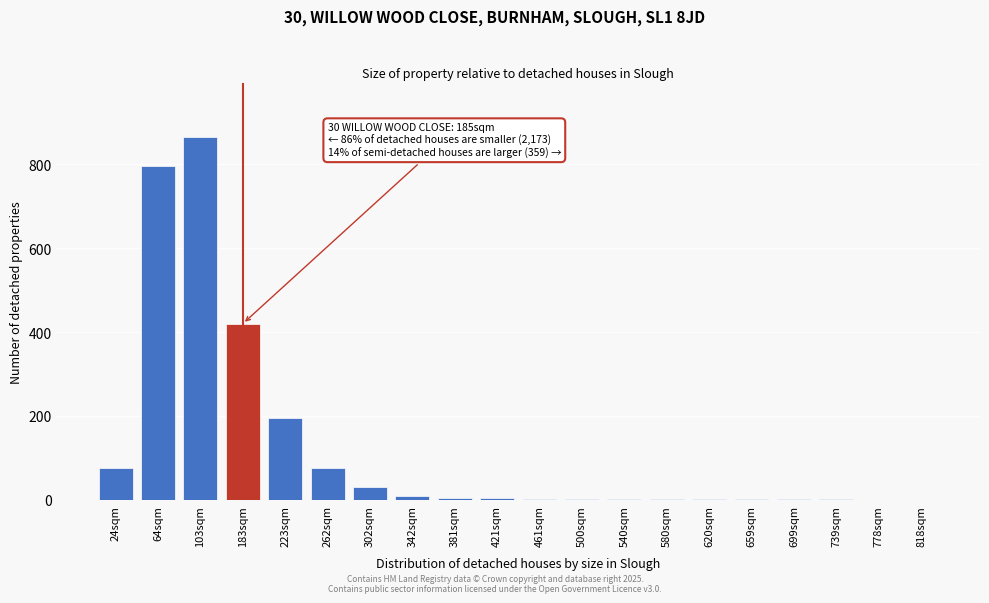

Where is the data nearest to the value 432?

183sqm